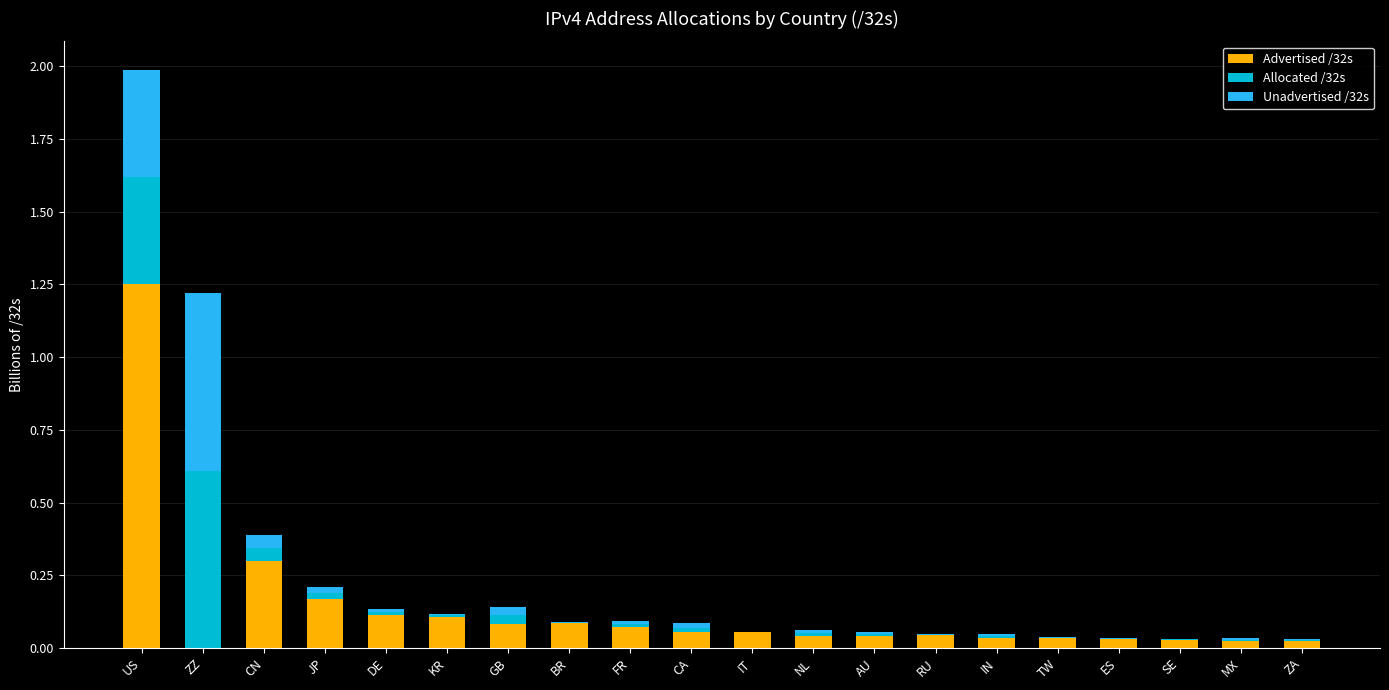

At which label does Advertised /32s reach its peak?

US